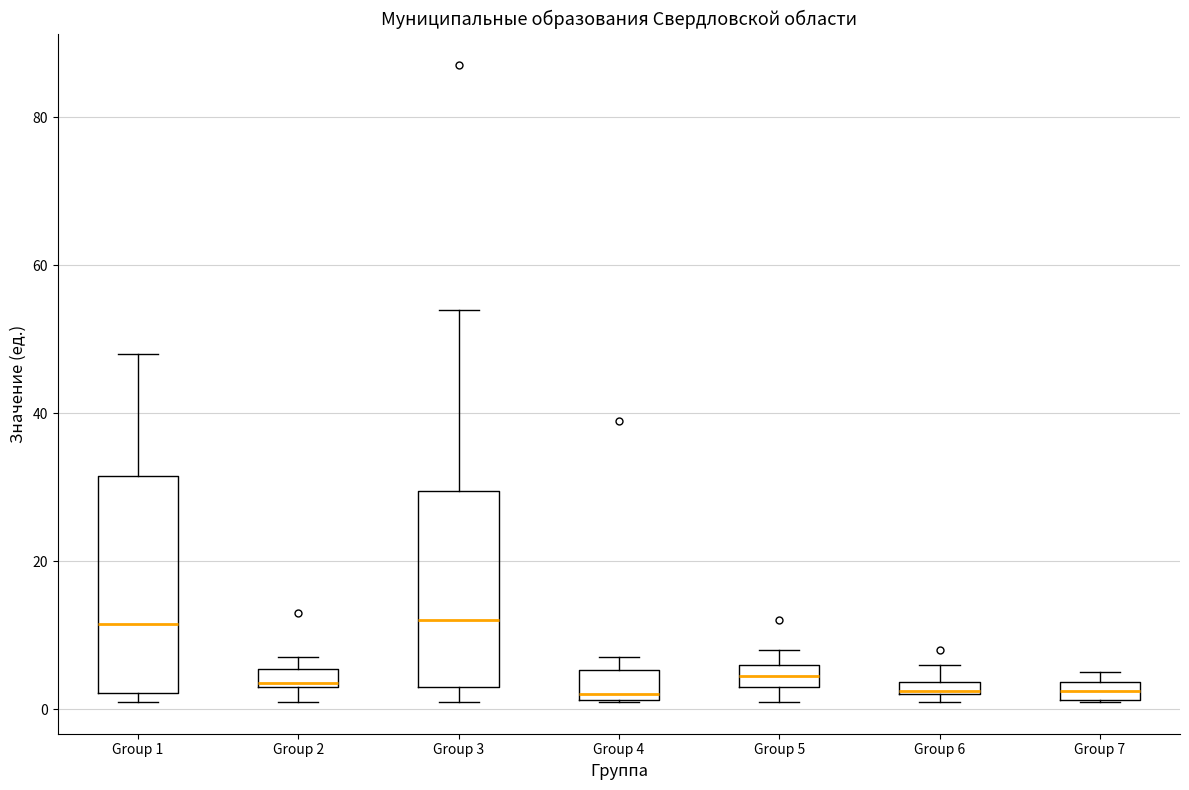

Comparing the boxes themselves (not the whiskers), which one is the tallest?

Group 1